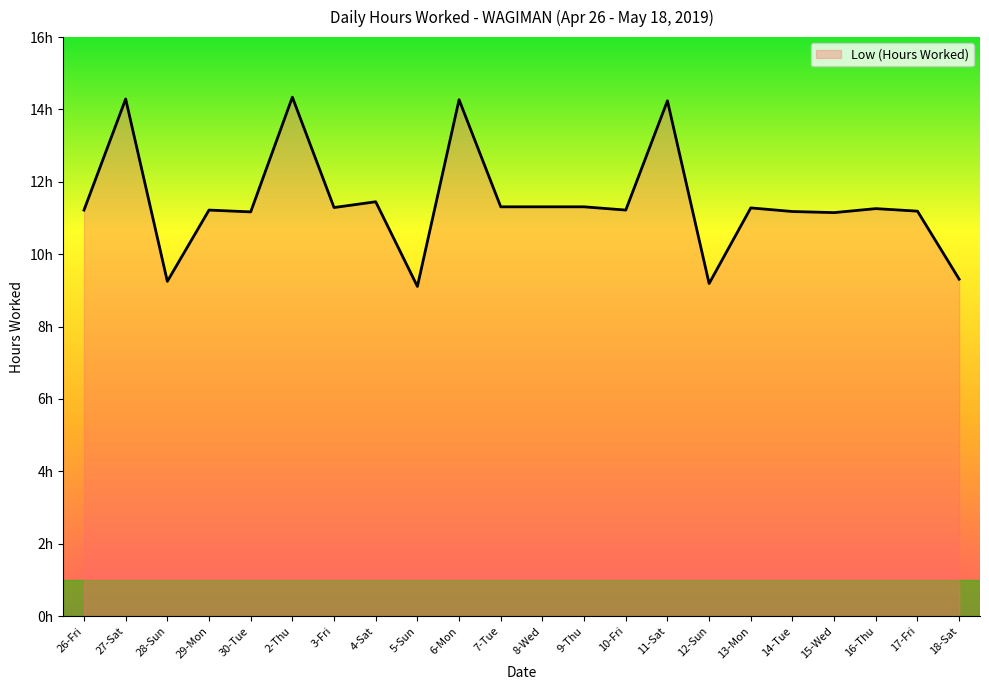

Is this an area chart (filled region under the line)?

Yes